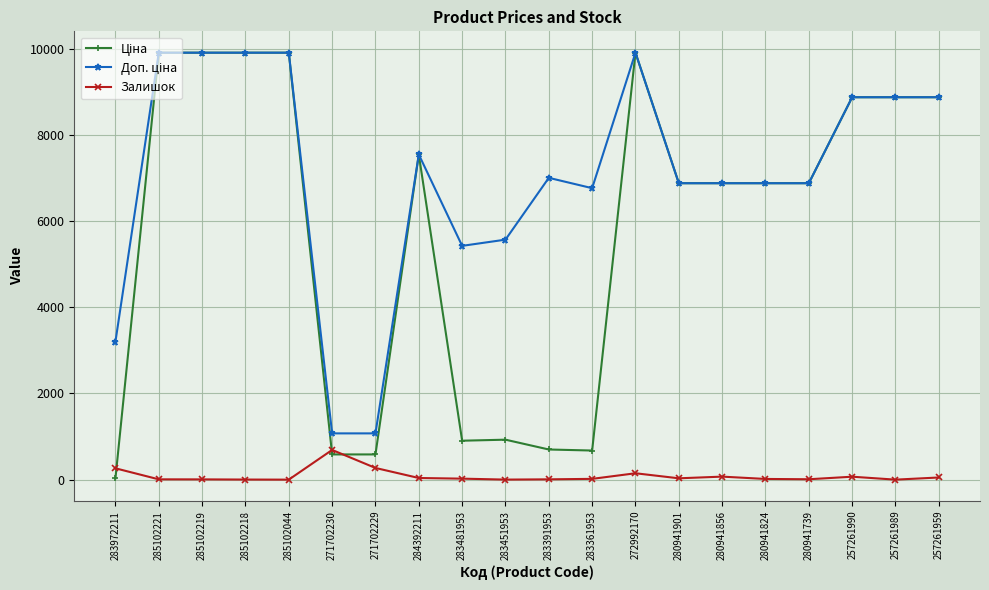

Which label corresponds to the smallest value in the chart?

285102044